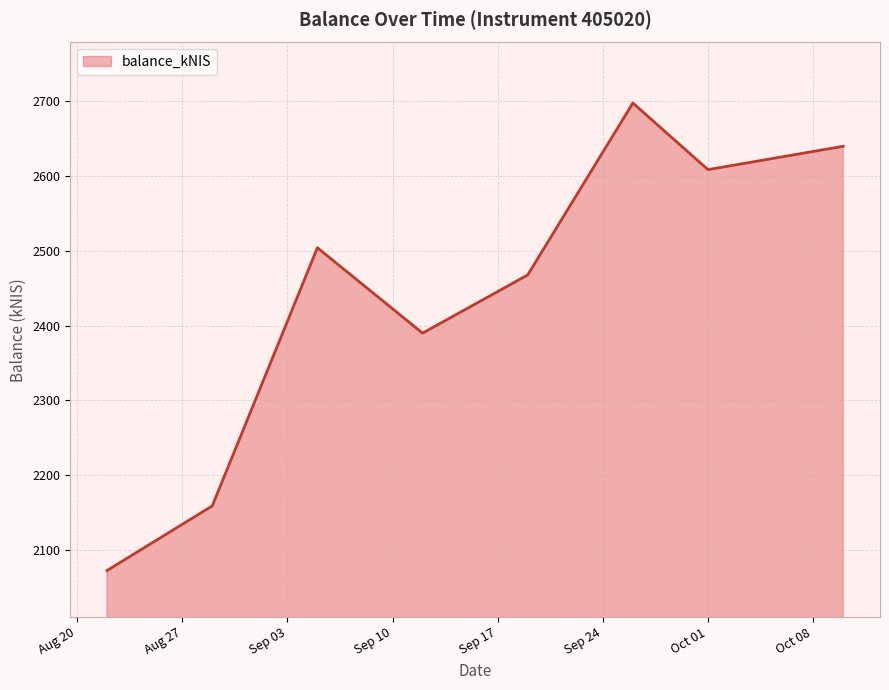

What is the sum of all values?

19539.3